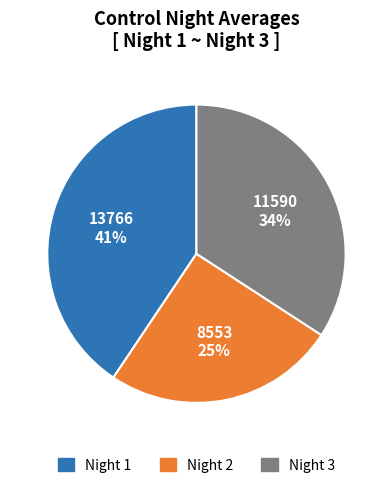

What is the largest slice in the pie chart?

Night 1